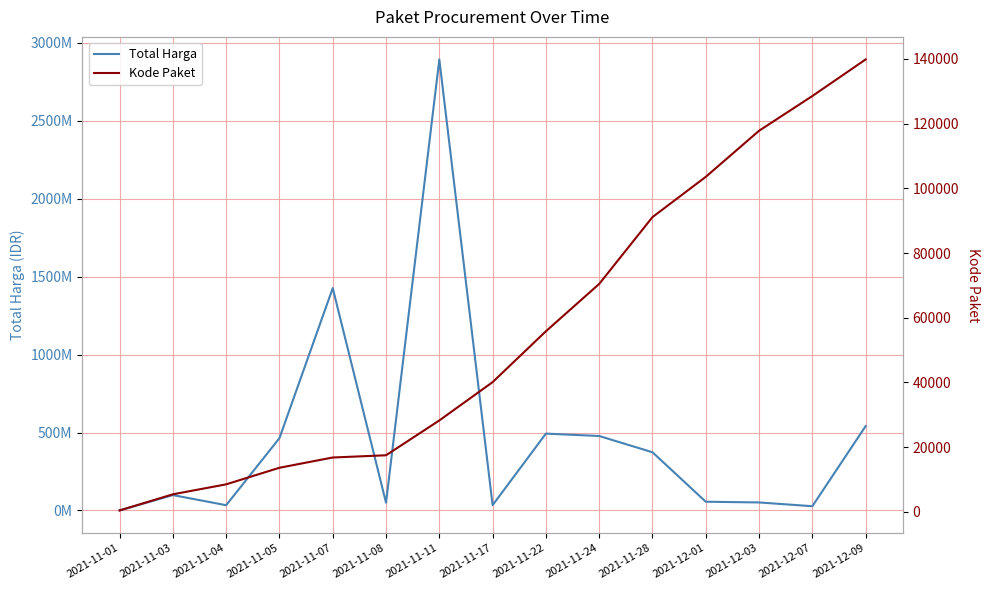

List the labels in order of Total Harga value, smallest first.

2021-11-01, 2021-12-07, 2021-11-04, 2021-11-17, 2021-11-08, 2021-12-03, 2021-12-01, 2021-11-03, 2021-11-28, 2021-11-05, 2021-11-24, 2021-11-22, 2021-12-09, 2021-11-07, 2021-11-11